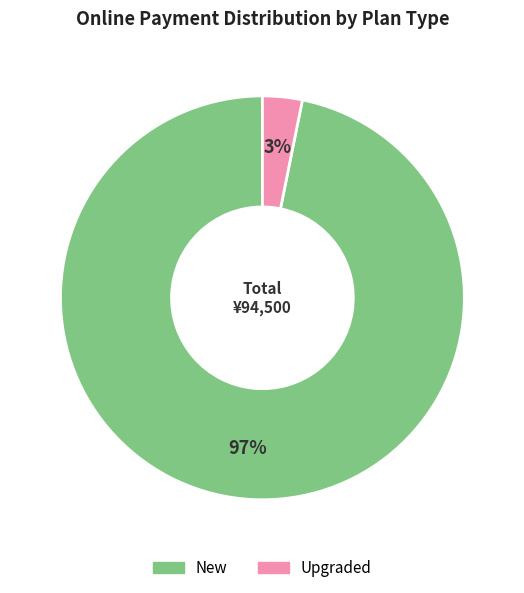

To the nearest percent, what is the average slice percentage?

50%